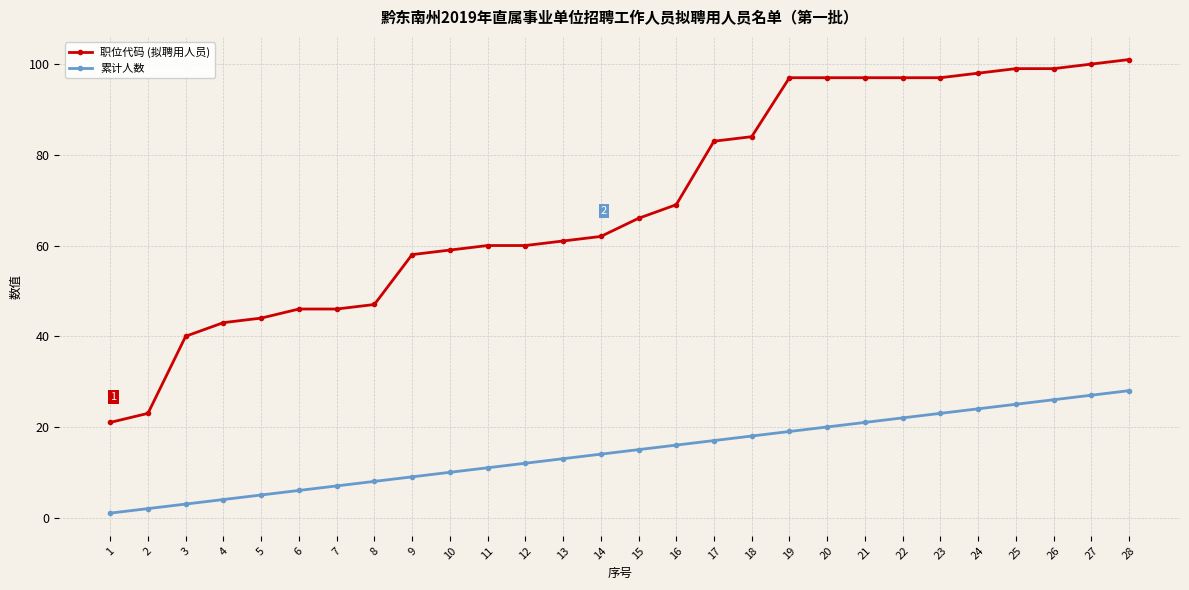

Rank the series by their average value, from highest to lowest.

职位代码 (拟聘用人员), 累计人数